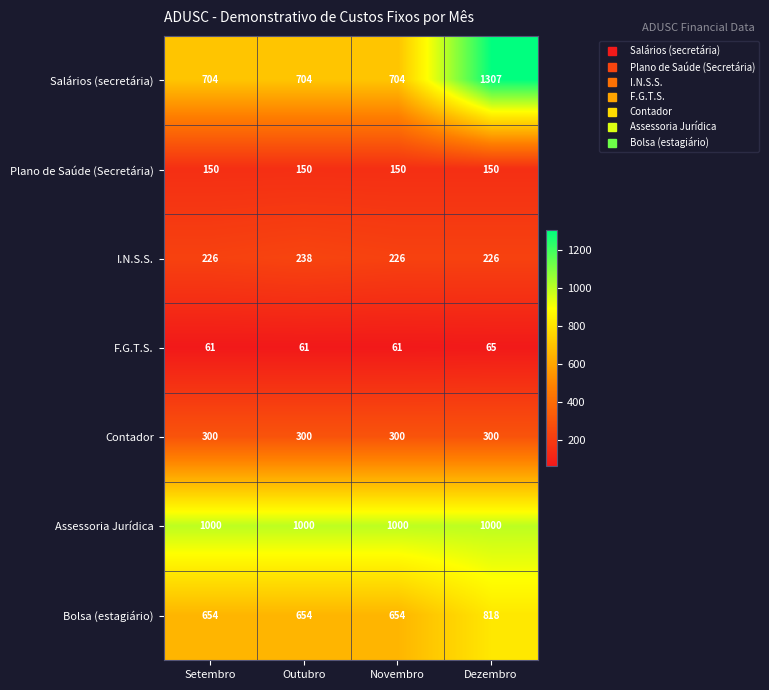

Reading left to right, transcribe all the data shown in this chart.

Salários (secretária): 704	704	704	1307
Plano de Saúde (Secretária): 150	150	150	150
I.N.S.S.: 226	238	226	226
F.G.T.S.: 61	61	61	65
Contador: 300	300	300	300
Assessoria Jurídica: 1000	1000	1000	1000
Bolsa (estagiário): 654	654	654	818